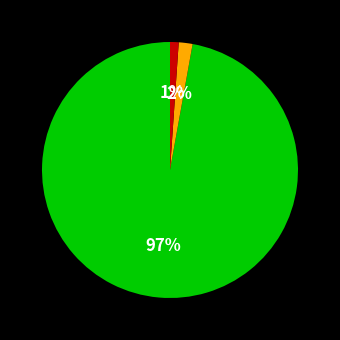

To the nearest percent, what is the difference between the largest and smallest slice percentages?

96%